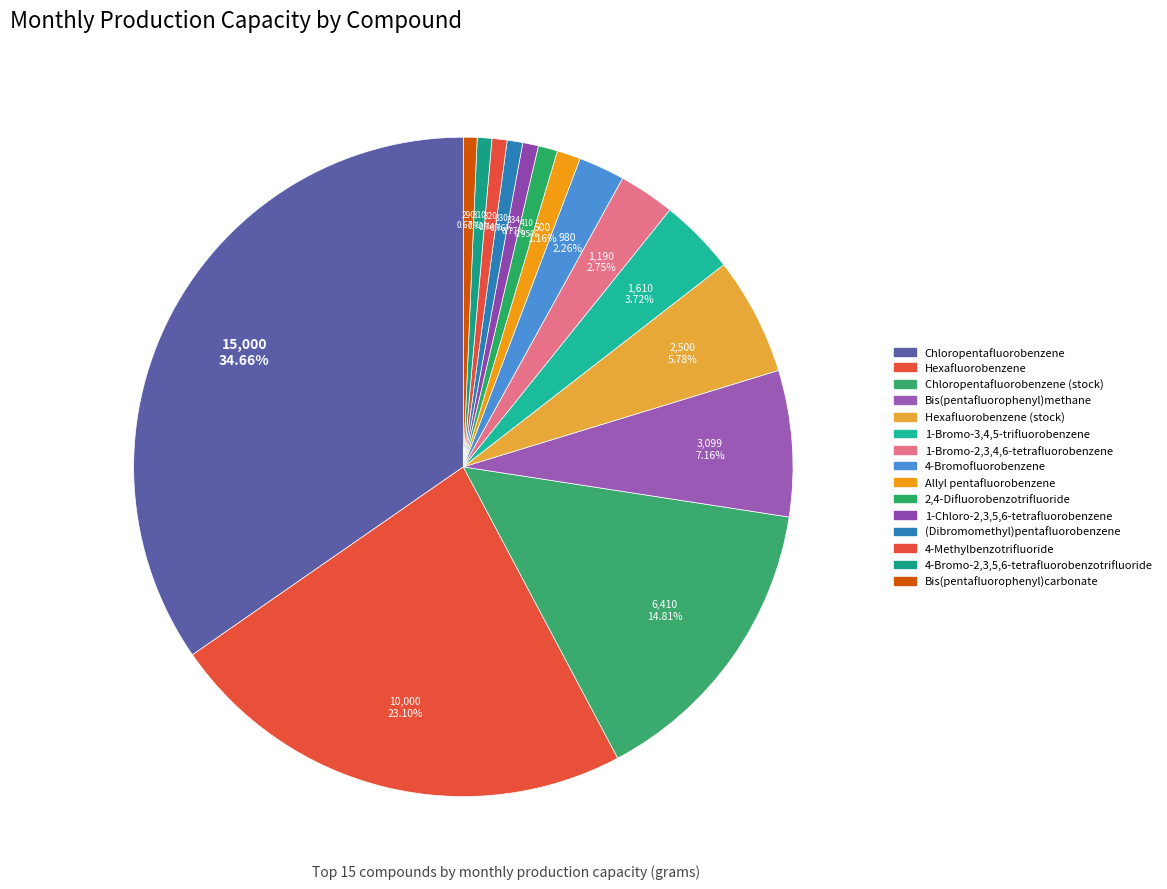

What is the largest slice in the pie chart?

Chloropentafluorobenzene